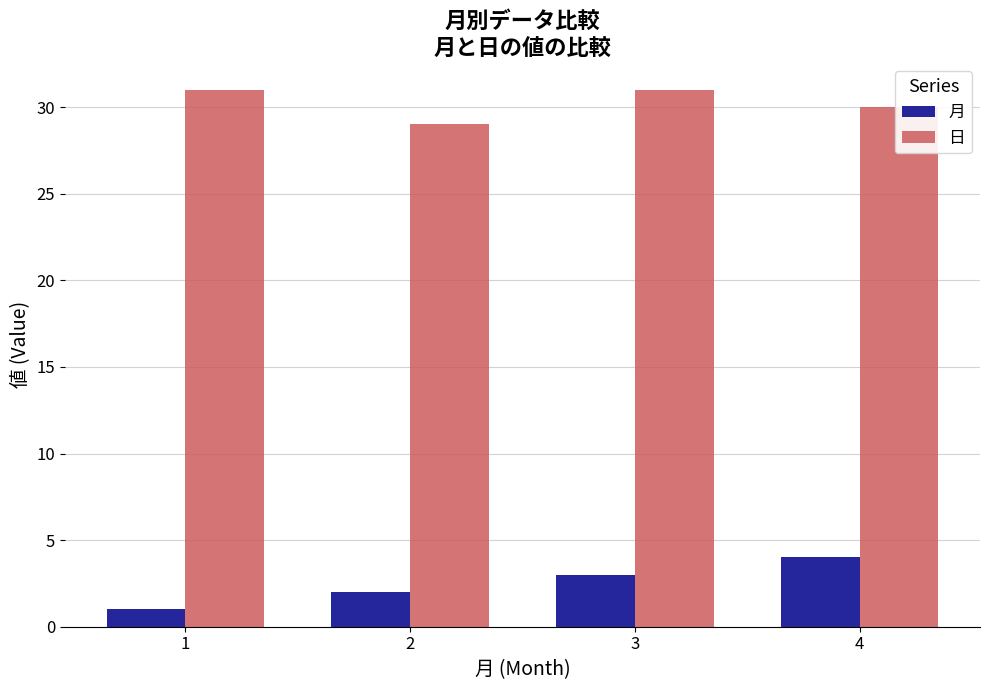

Which series changed the most between 2 and 3?

日